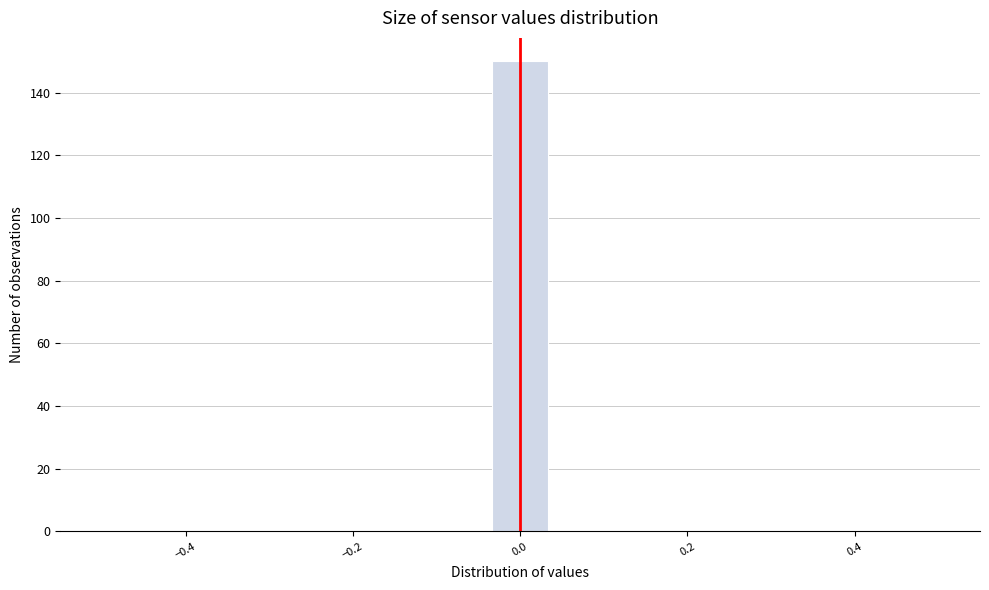

Read against the x-axis, roughly where is the centre of the tallest bar?

0.00